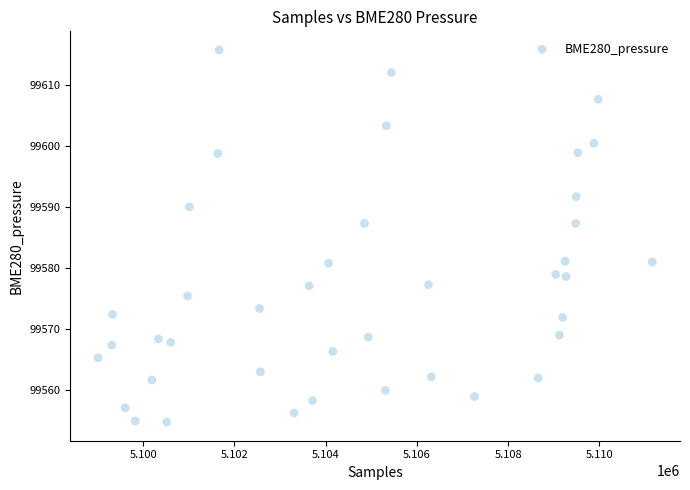

What is the range of Y values (max minus min)?

61.0